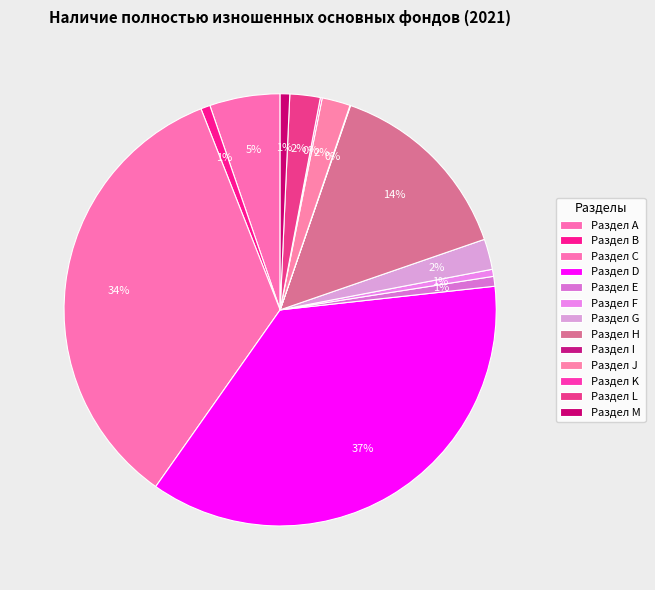

Is it true that Раздел M is 11% of the pie?

False